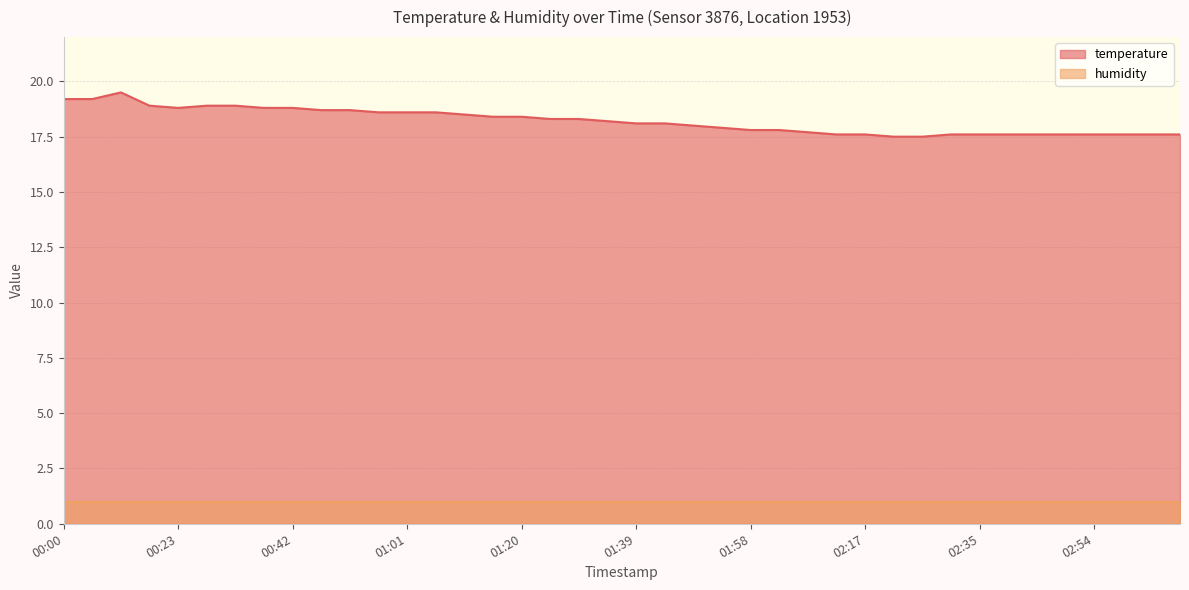

Reading left to right, what are all the values shown in this chart?

19.2	19.2	19.5	18.9	18.8	18.9	18.9	18.8	18.8	18.7	18.7	18.6	18.6	18.6	18.5	18.4	18.4	18.3	18.3	18.2	18.1	18.1	18.0	17.9	17.8	17.8	17.7	17.6	17.6	17.5	17.5	17.6	17.6	17.6	17.6	17.6	17.6	17.6	17.6	17.6